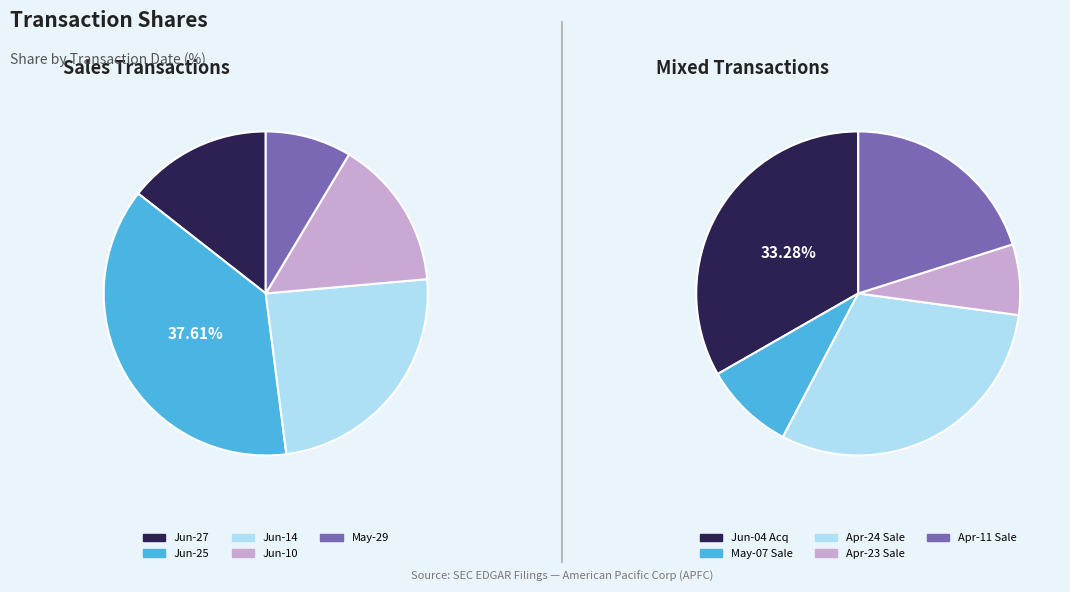

How many slices are in this pie chart?

5